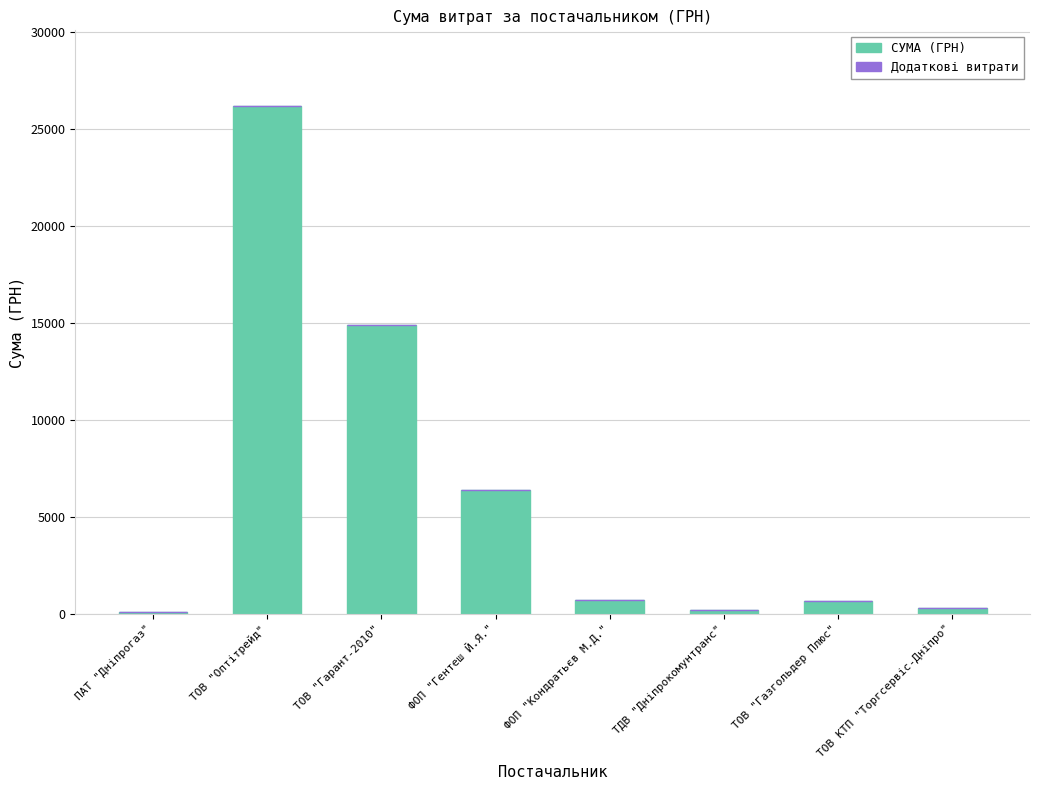

Approximately how many times larger is the value at ТОВ "Гарант-2010" compared to ТОВ "Газгольдер Плюс"?

22.2